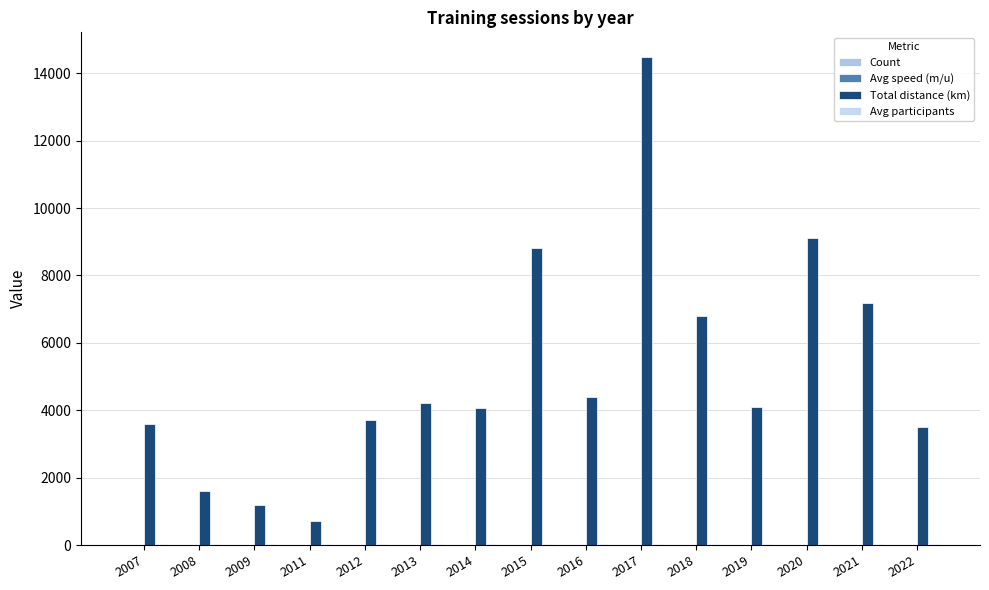

How many data points does each series have?

15